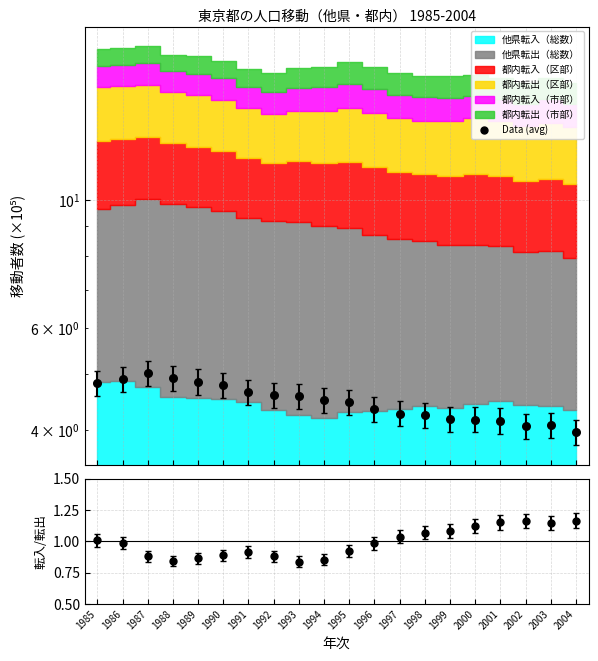

What is the change in value from 1995 to 1996?

-0.1